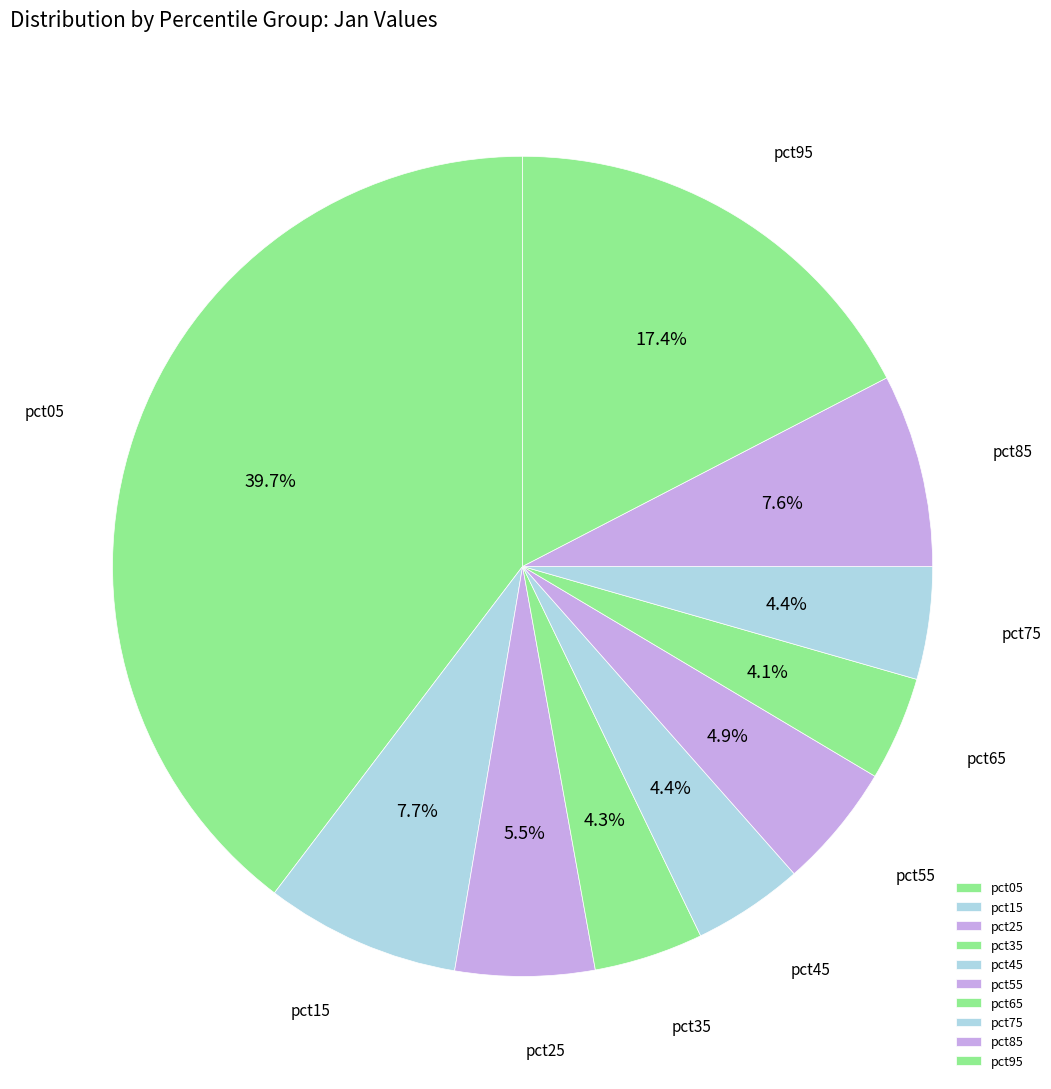

Which category has the biggest portion of the pie?

pct05